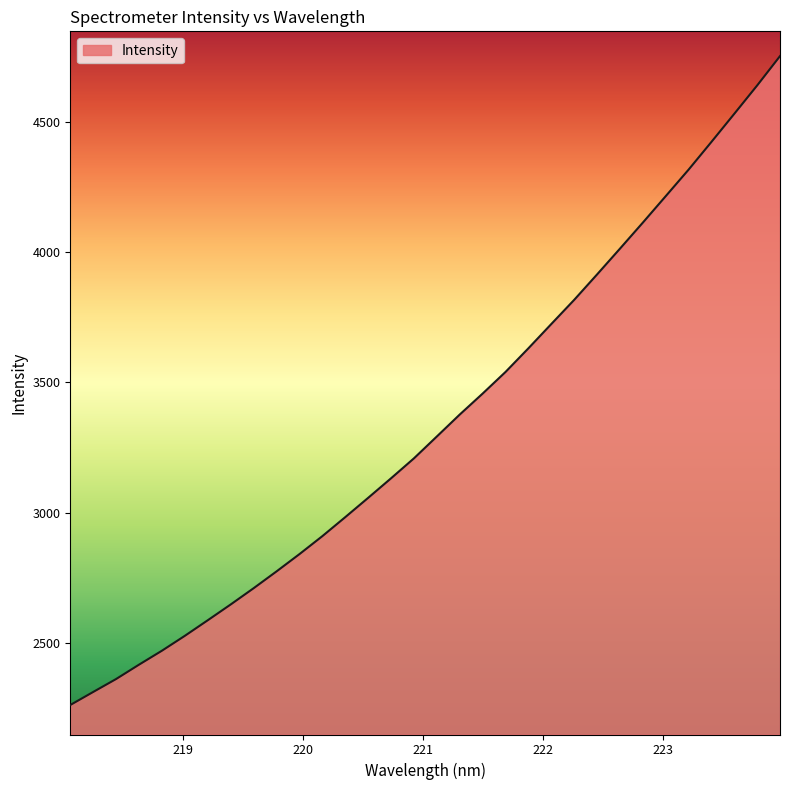

How many lines are shown in the chart?

1